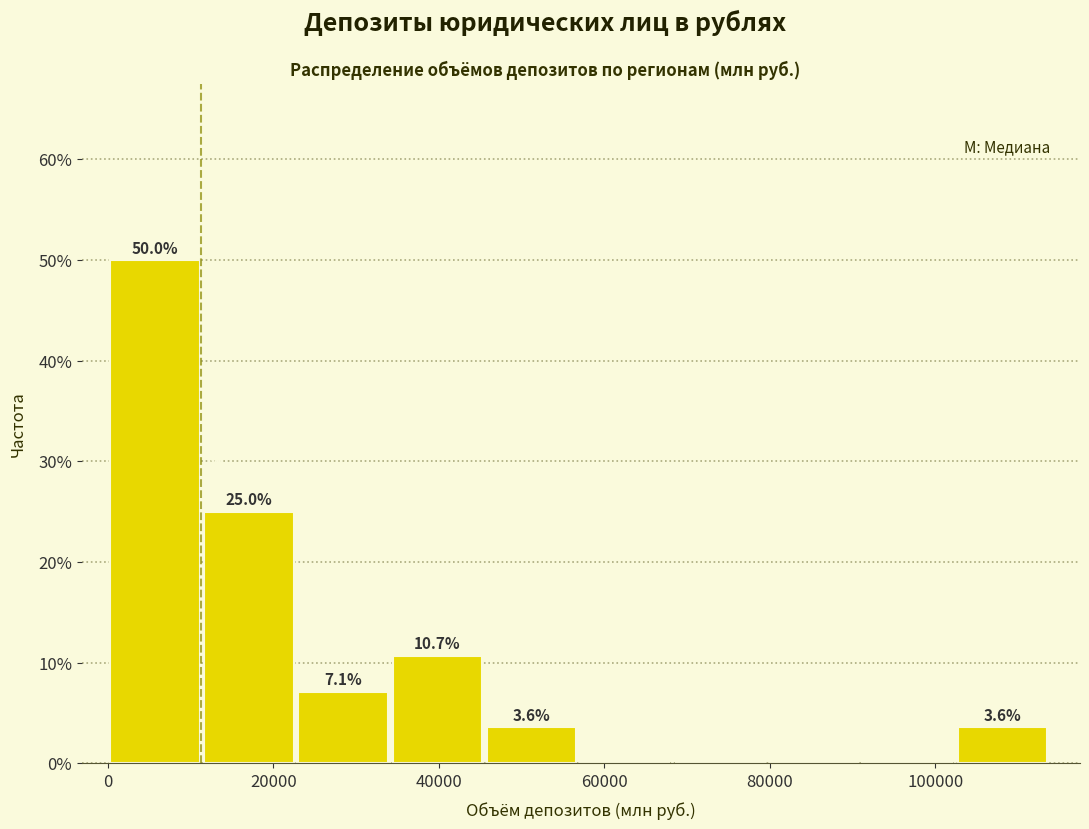

Which range on the x-axis has the tallest bar?

0 to 12000